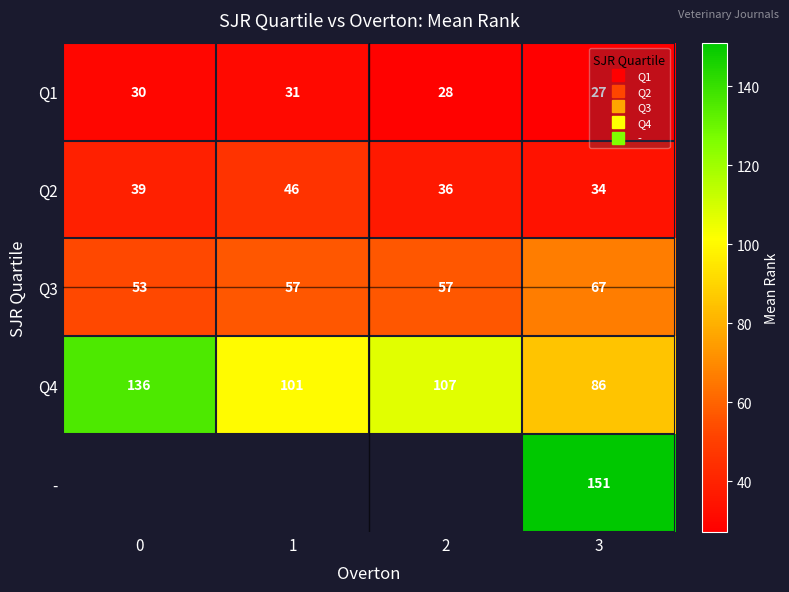

How many values in the Q2 series are below 38?

2